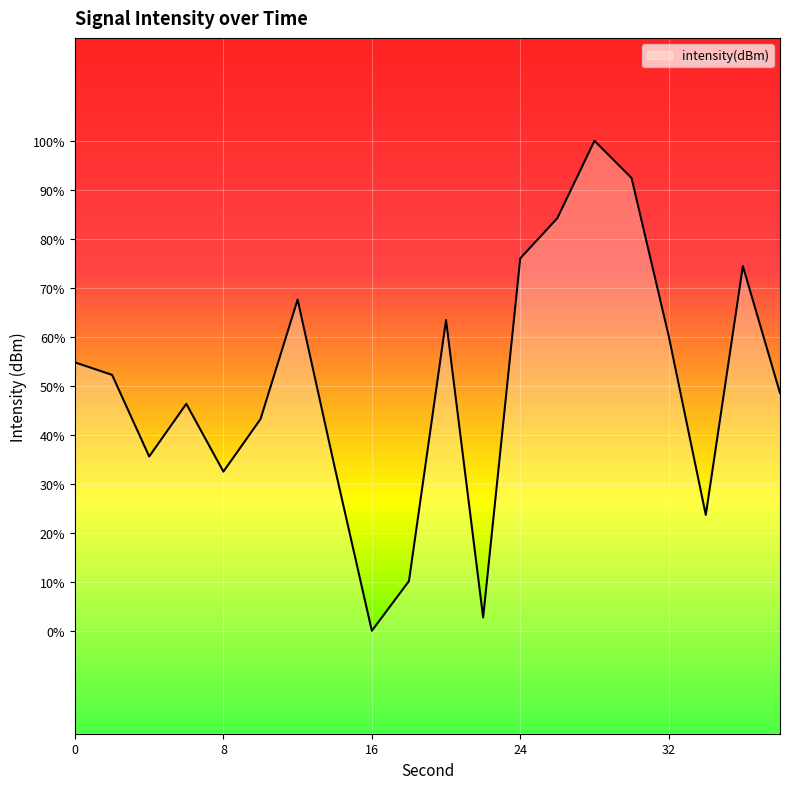

The chart shows a value of -164.4 at 26. True or false?

False